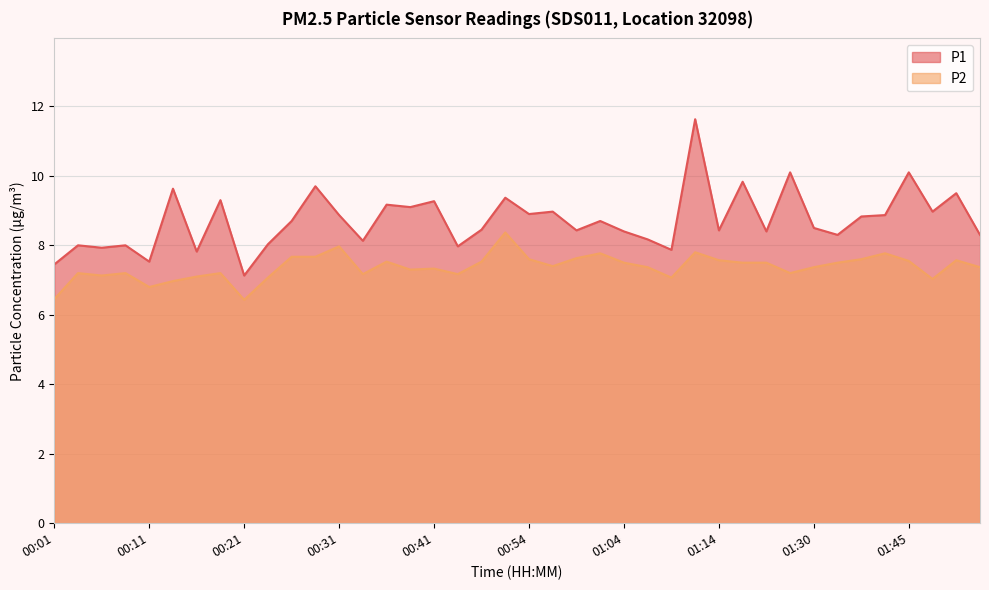

The P2 series shows 11.2 at 00:29. True or false?

False